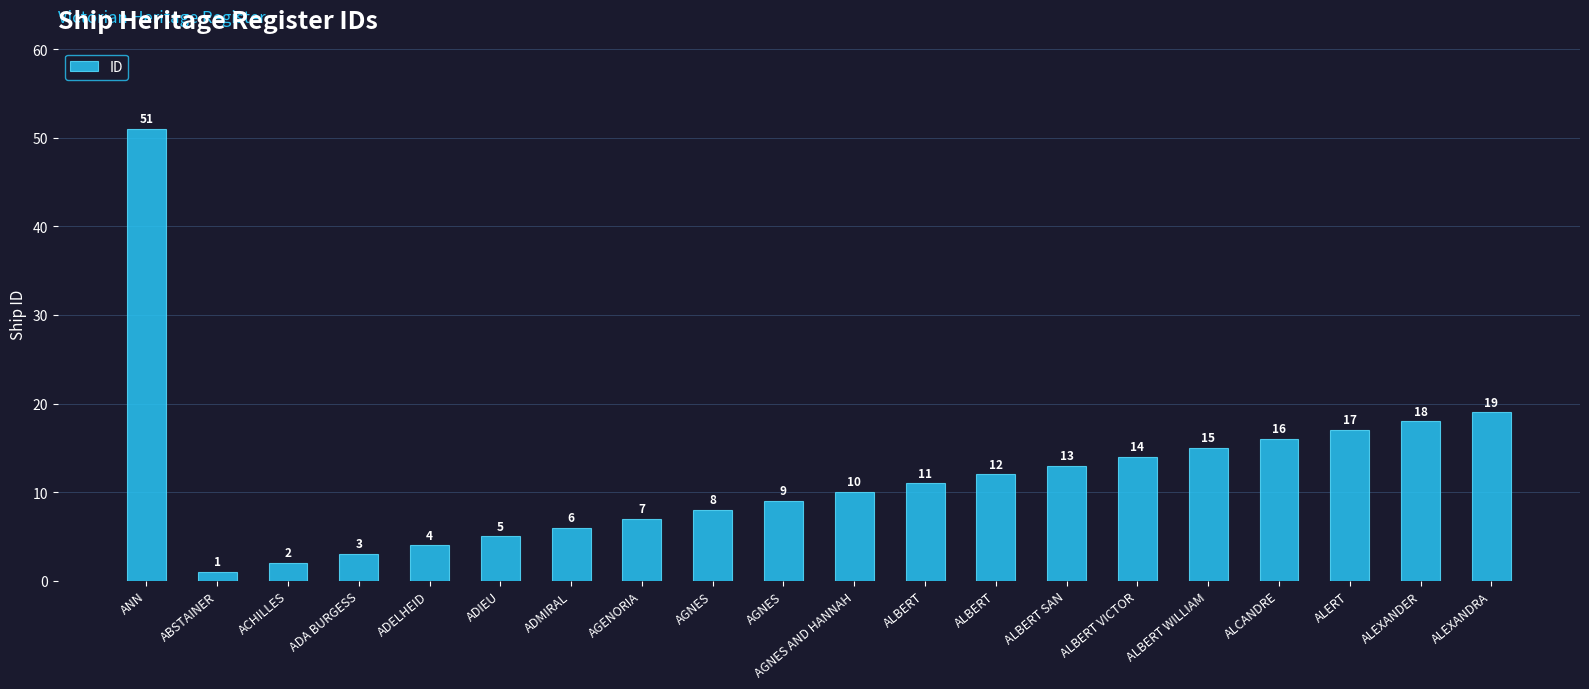

Which label corresponds to the smallest value in the chart?

ABSTAINER